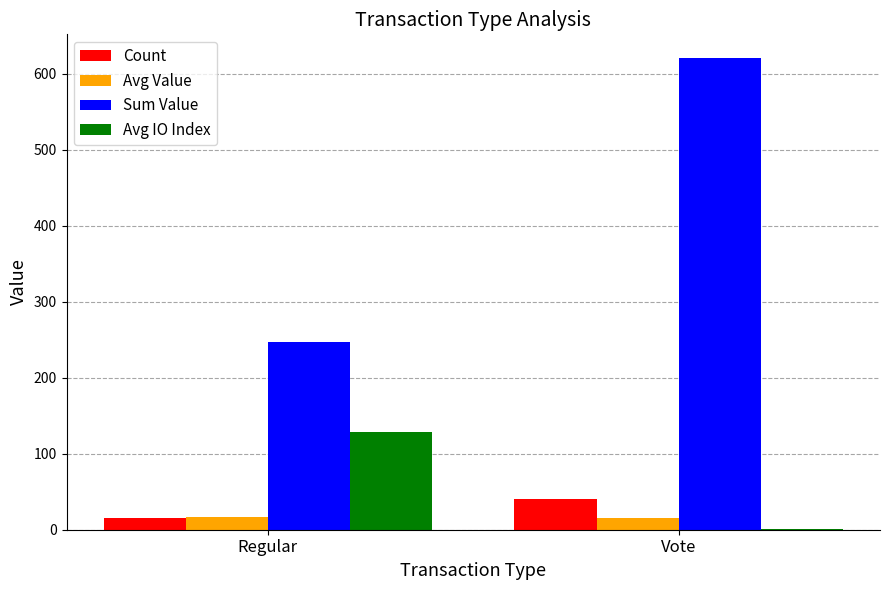

The Count series shows 15.0 at Regular. True or false?

True